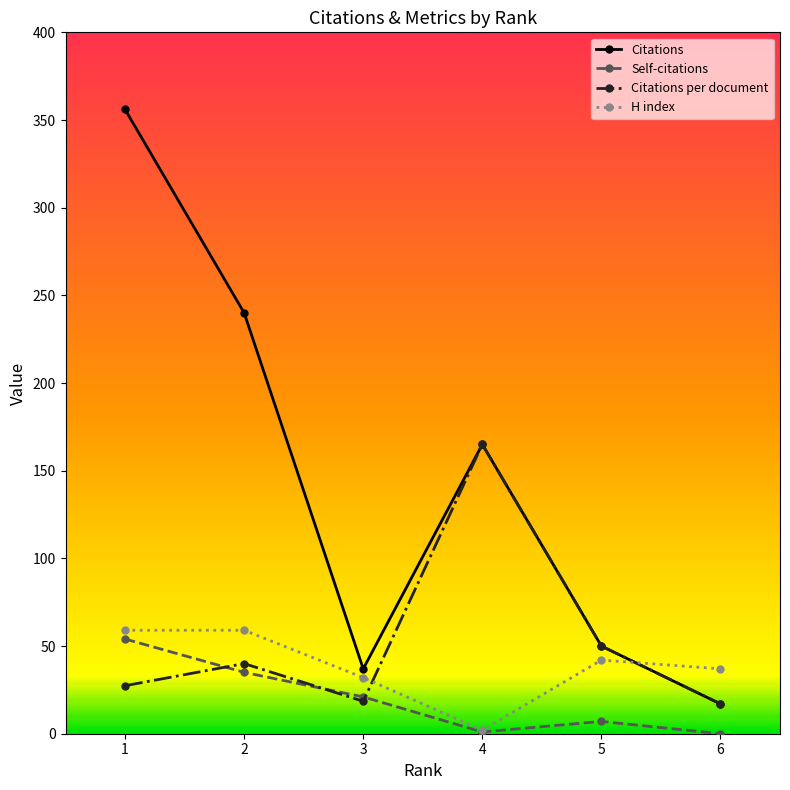

True or false: Citations has a value of 50.0 at 5.

True